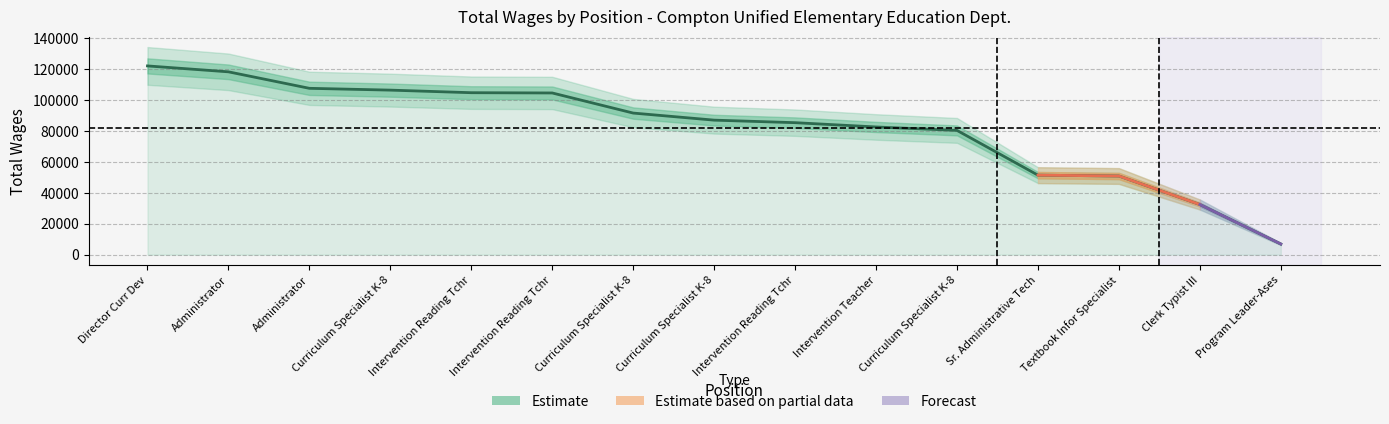

What is the difference between the second highest and minimum values?

111260